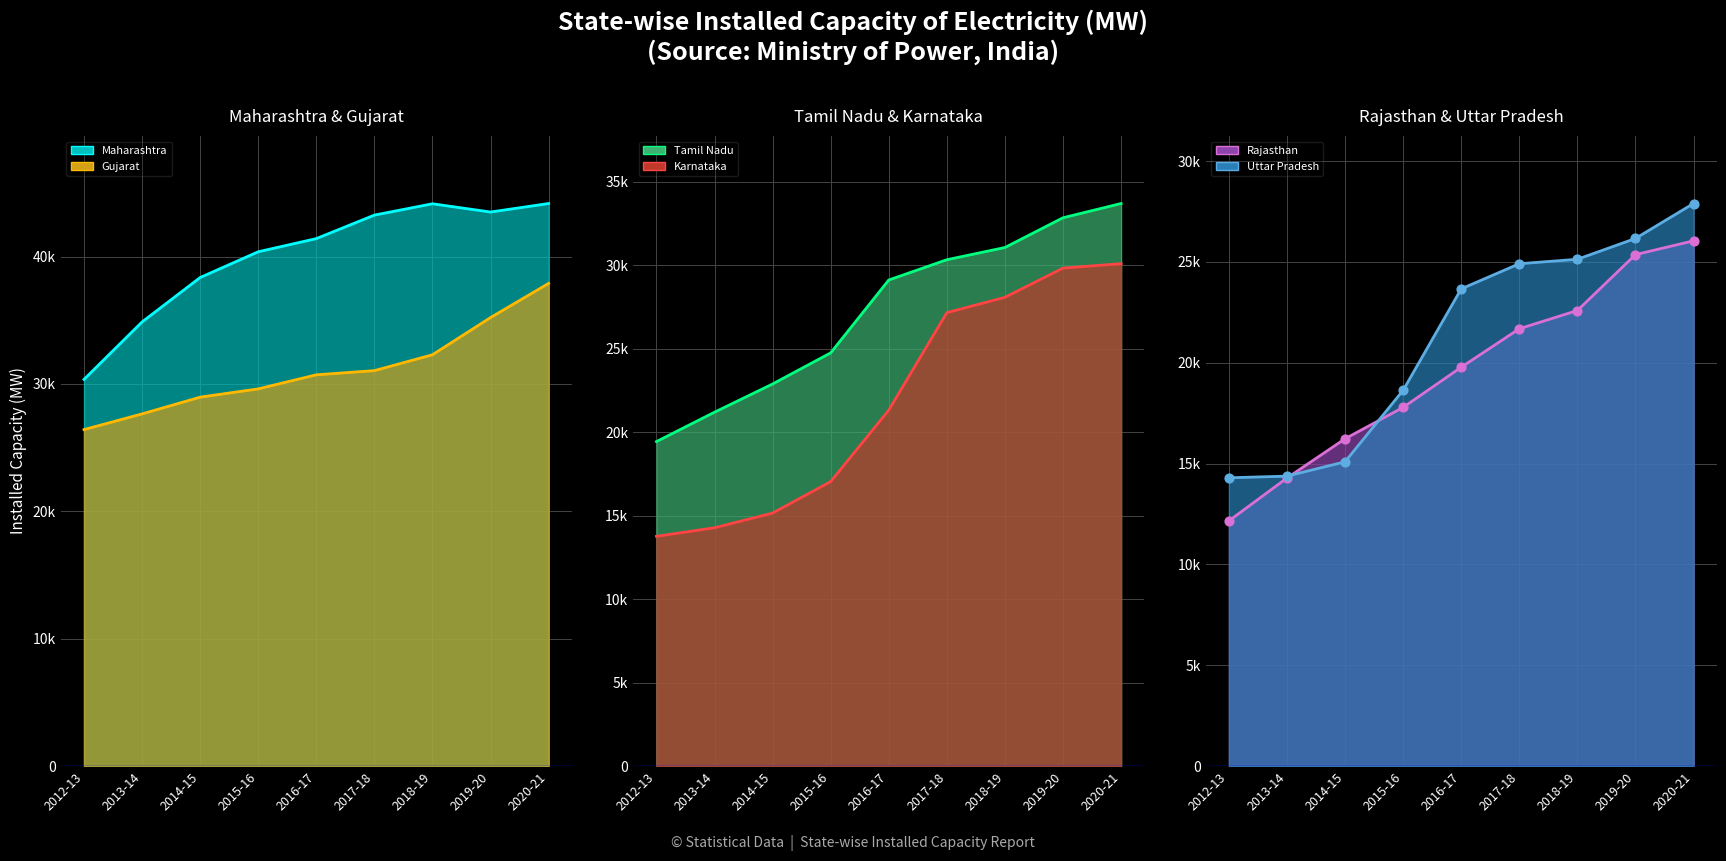

Is the value of Karnataka at 2016-17 greater than the value of Rajasthan at 2013-14?

Yes